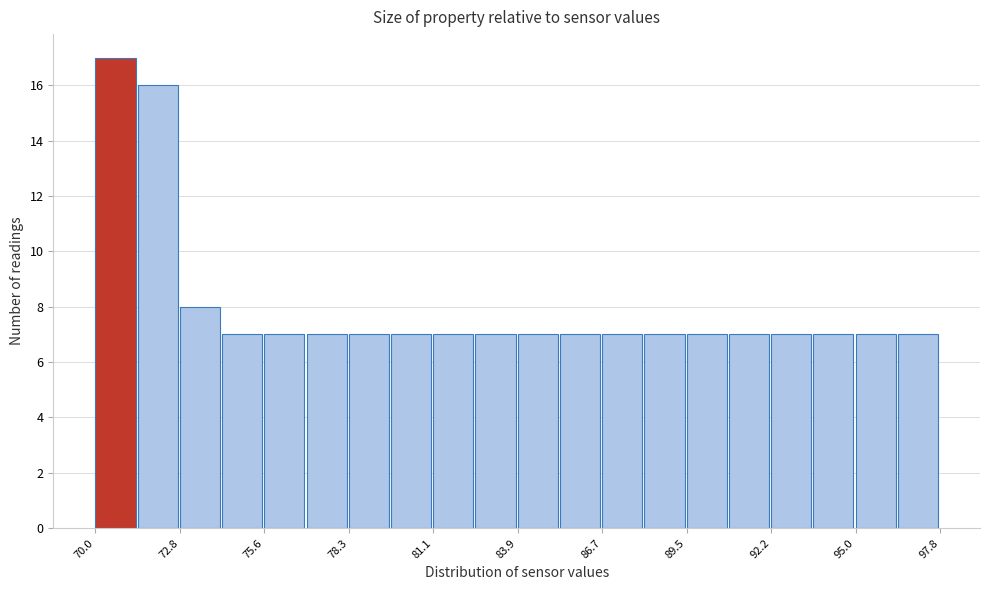

Around what value on the x-axis is the tallest bar? Give the approximate position of its centre, as read against the axis.

70.5